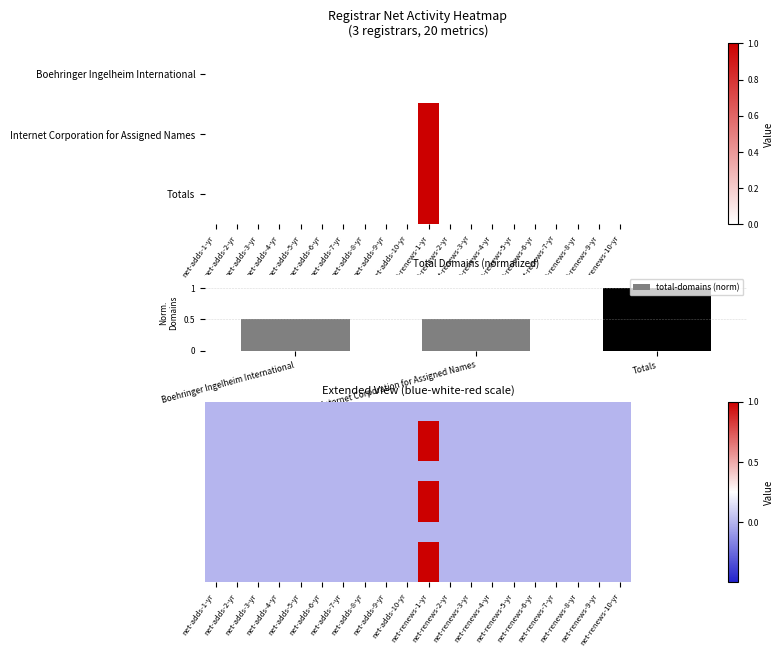

The total-domains (norm) series shows 0.4 at Totals. True or false?

False